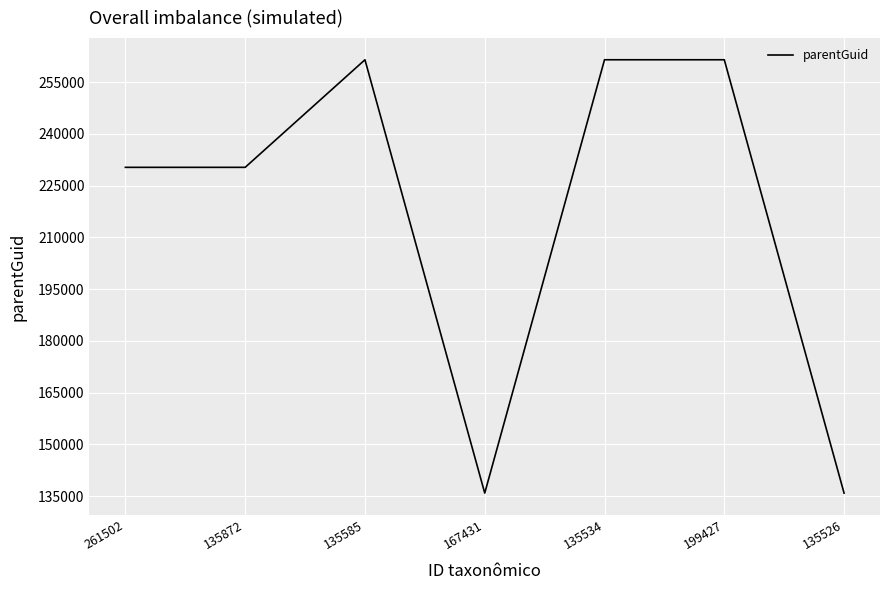

Where is the first local maximum?

135585